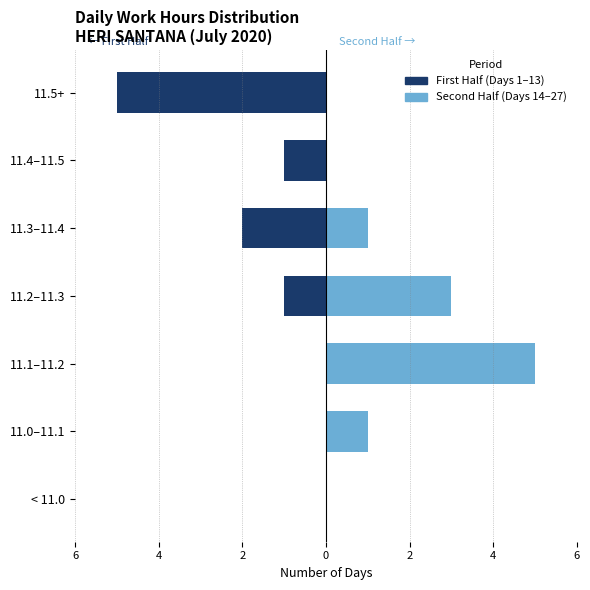

Rank the series by their average value, from highest to lowest.

Second Half (Days 14–27), First Half (Days 1–13)